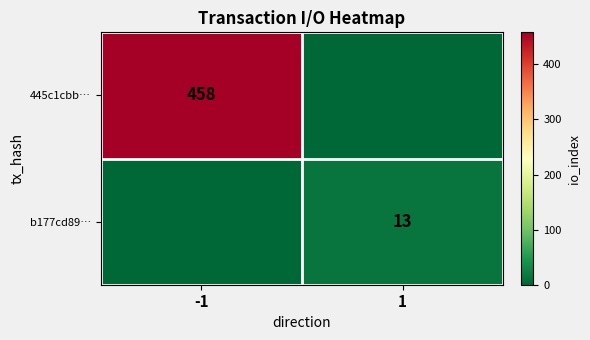

The 445c1cbb… series shows 125 at -1. True or false?

False